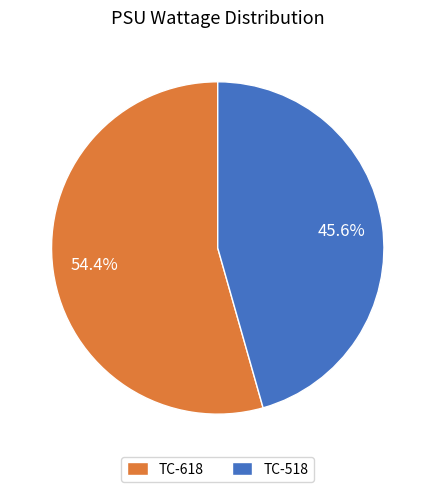

How many slices are in this pie chart?

2